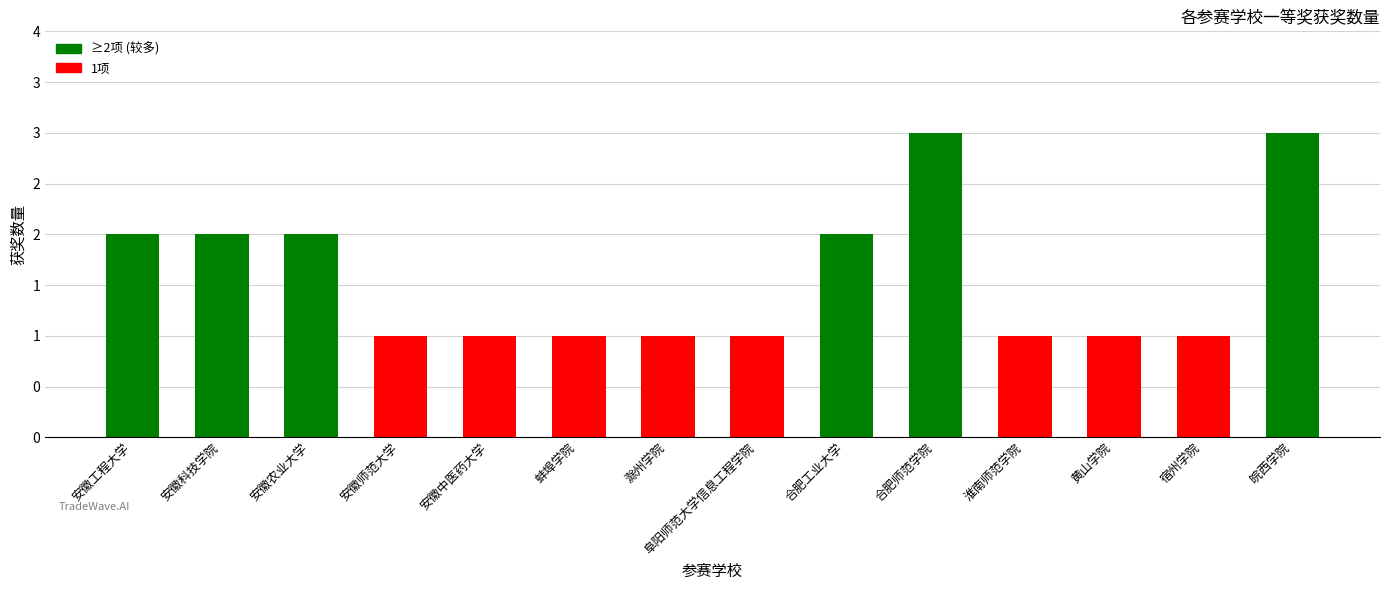

Does the chart contain any negative values?

No